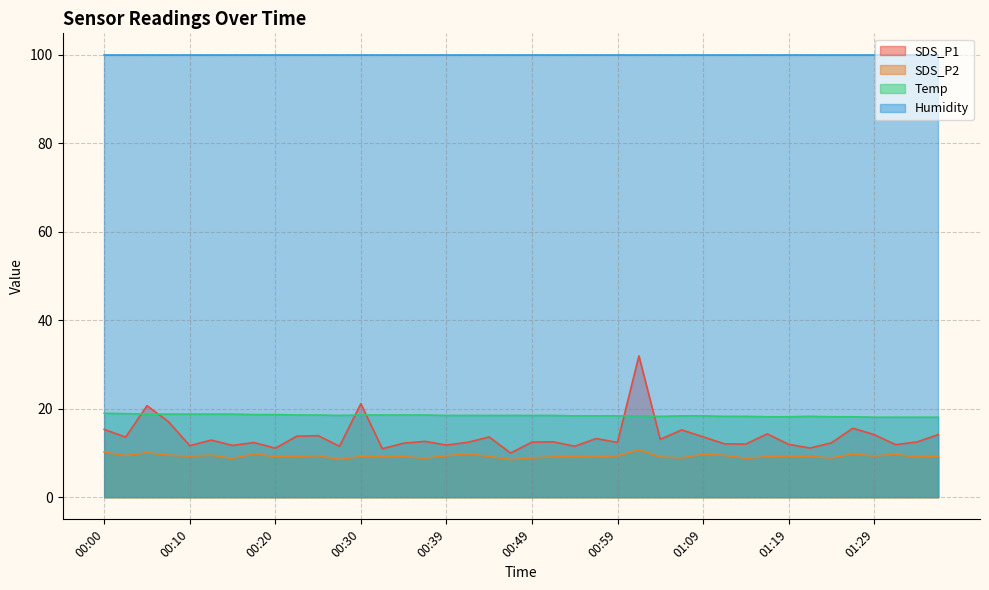

Which series has the widest spread of values?

SDS_P1